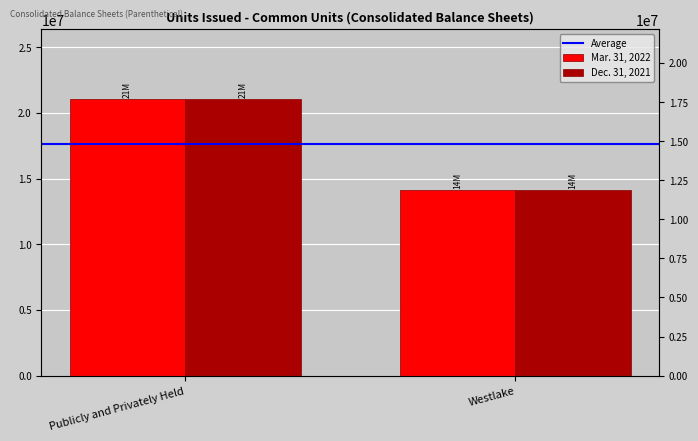

What is the highest value of the Dec. 31, 2021 series?

21092186